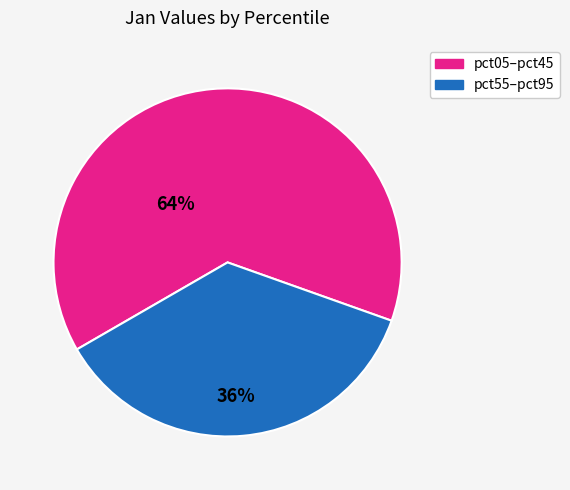

Is there a majority slice in this chart?

Yes